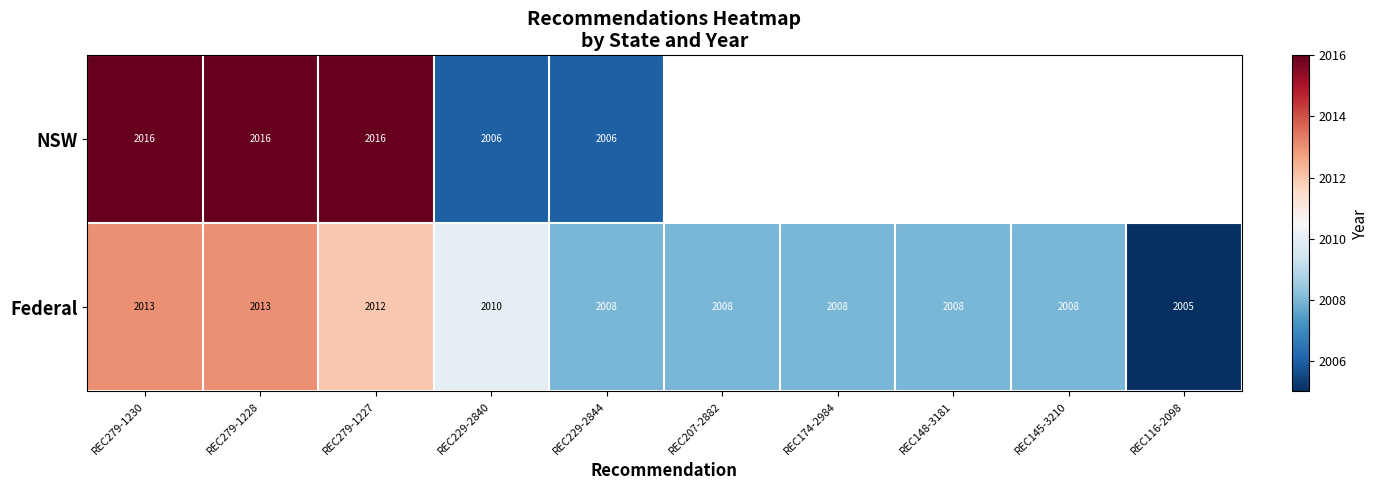

Count the number of data series in this chart.

2